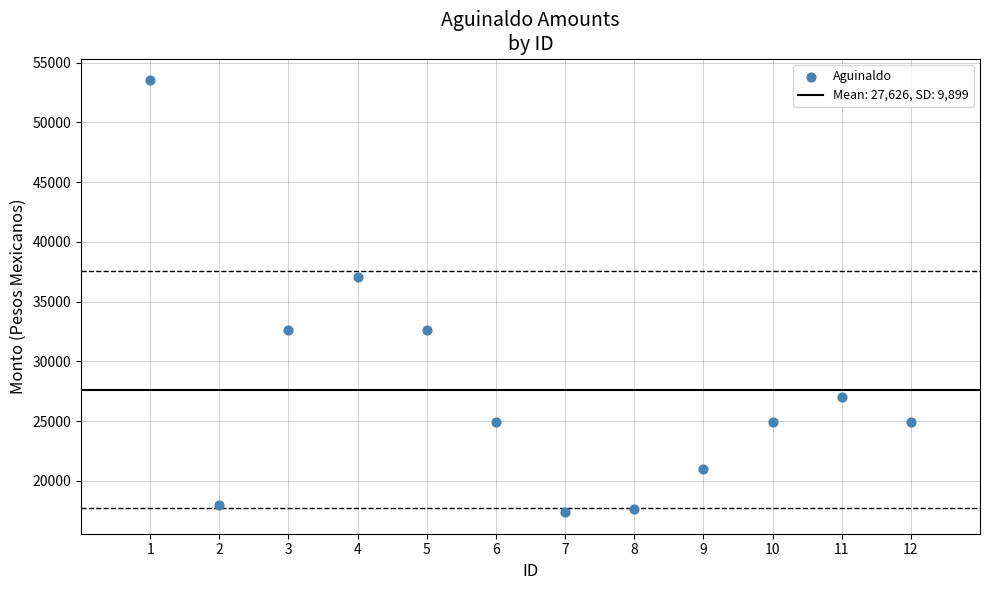

What Y value in the scatter plot is closest to 35455?

37052.7